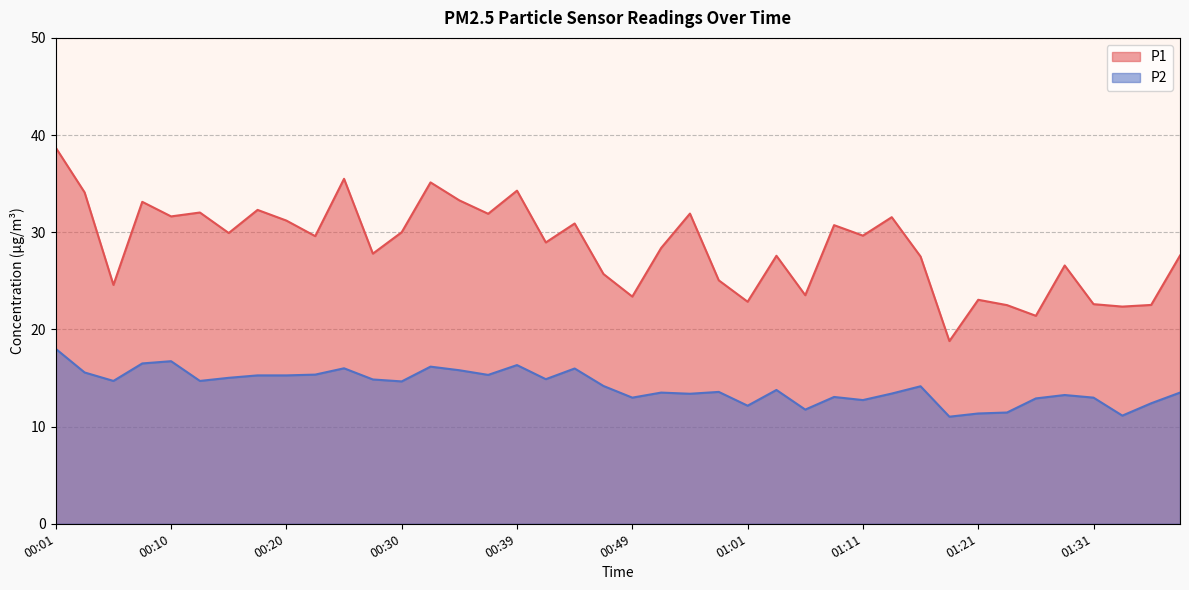

What is the maximum value for P1?

38.7